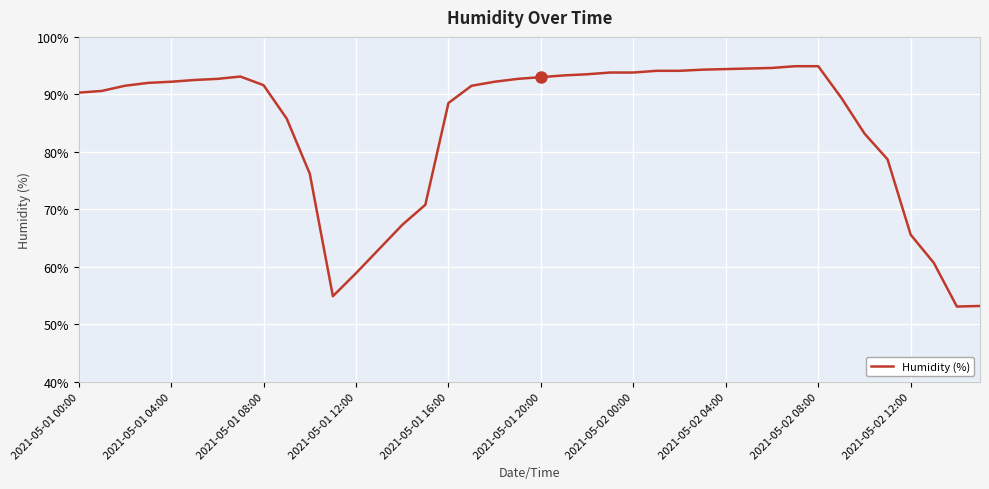

What is the greatest value displayed?

94.9